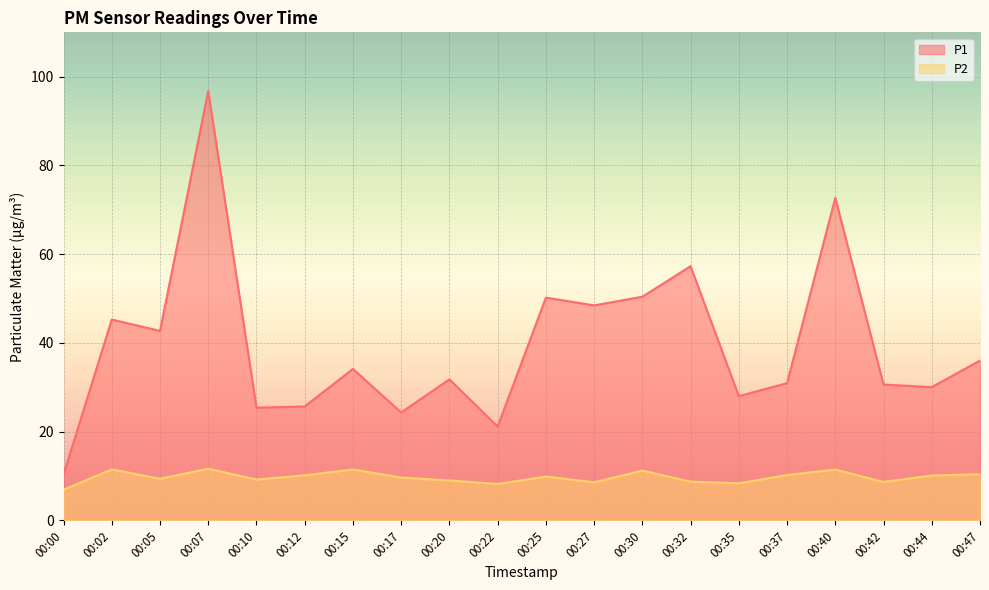

Reading left to right, extract all data points from this chart.

P1: 10.3	45.3	42.7	96.8	25.4	25.7	34.1	24.4	31.8	21.1	50.2	48.5	50.4	57.3	28.0	30.9	72.7	30.6	30.1	36.0
P2: 6.9	11.5	9.4	11.7	9.2	10.2	11.5	9.7	9.0	8.2	9.9	8.6	11.2	8.8	8.4	10.2	11.5	8.7	10.1	10.4